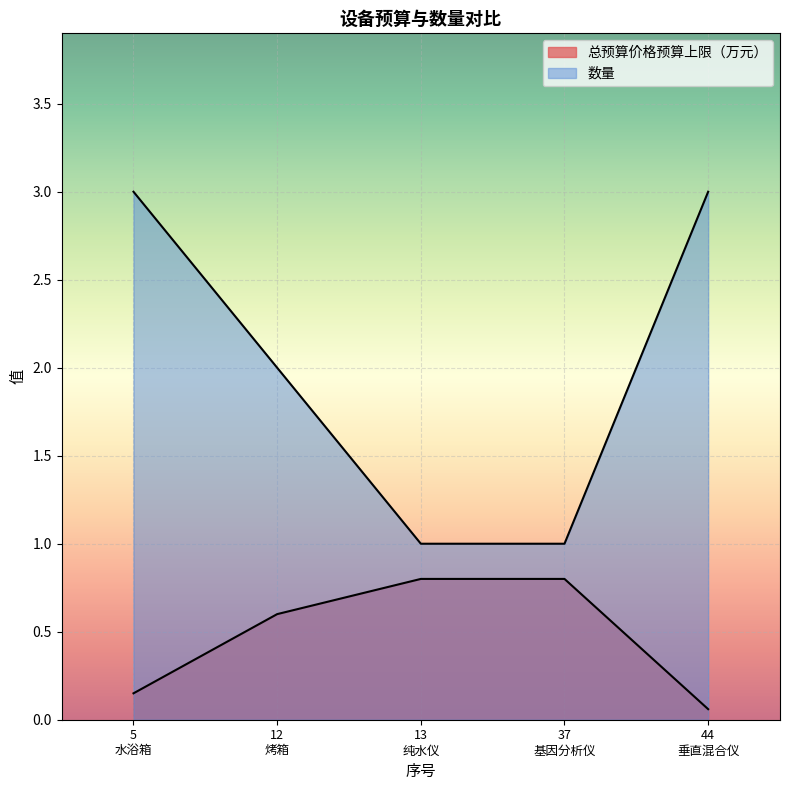

At which category is the sum across all series the highest?

5 水浴箱